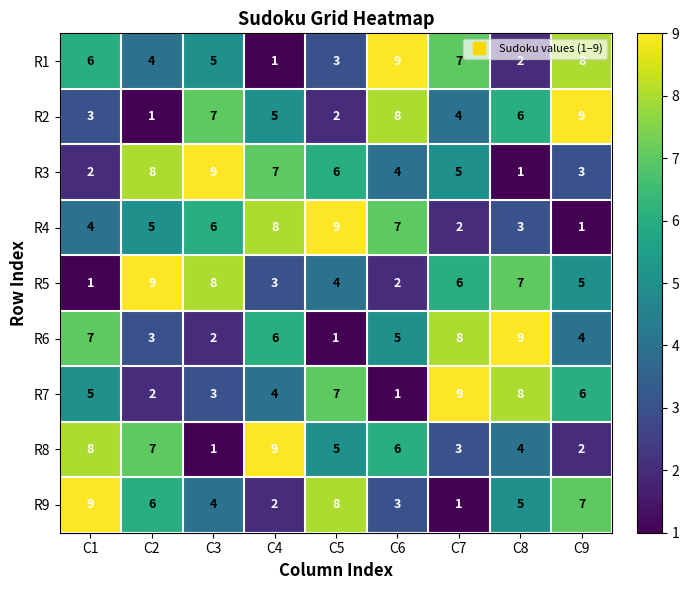

Is it true that R8 equals 2 at C6?

False